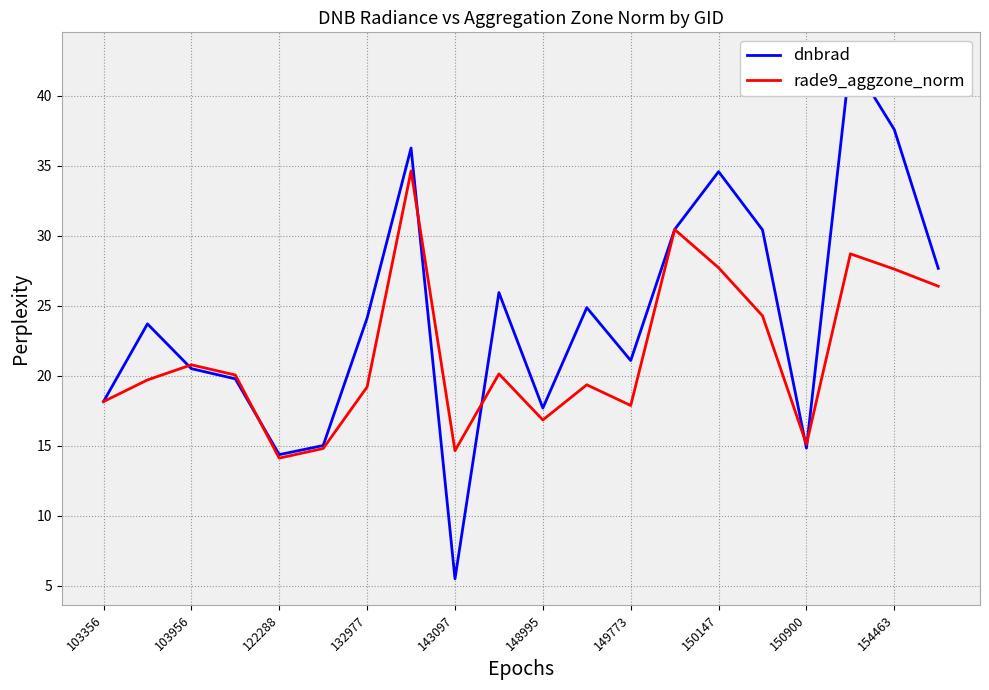

At which category is the sum across all series the highest?

17